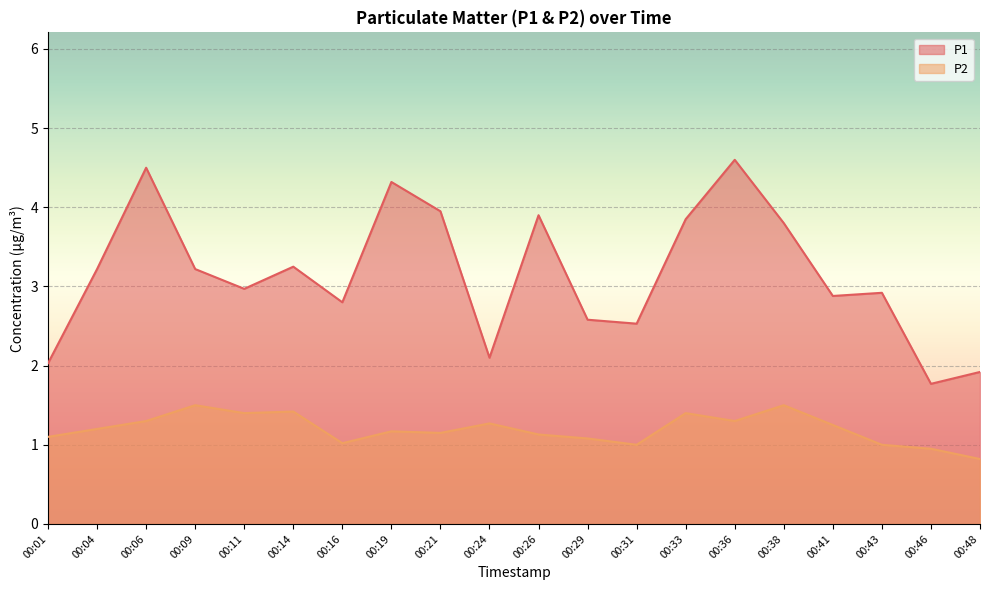

What is the value of the P2 point at the 8th from the left?

1.2